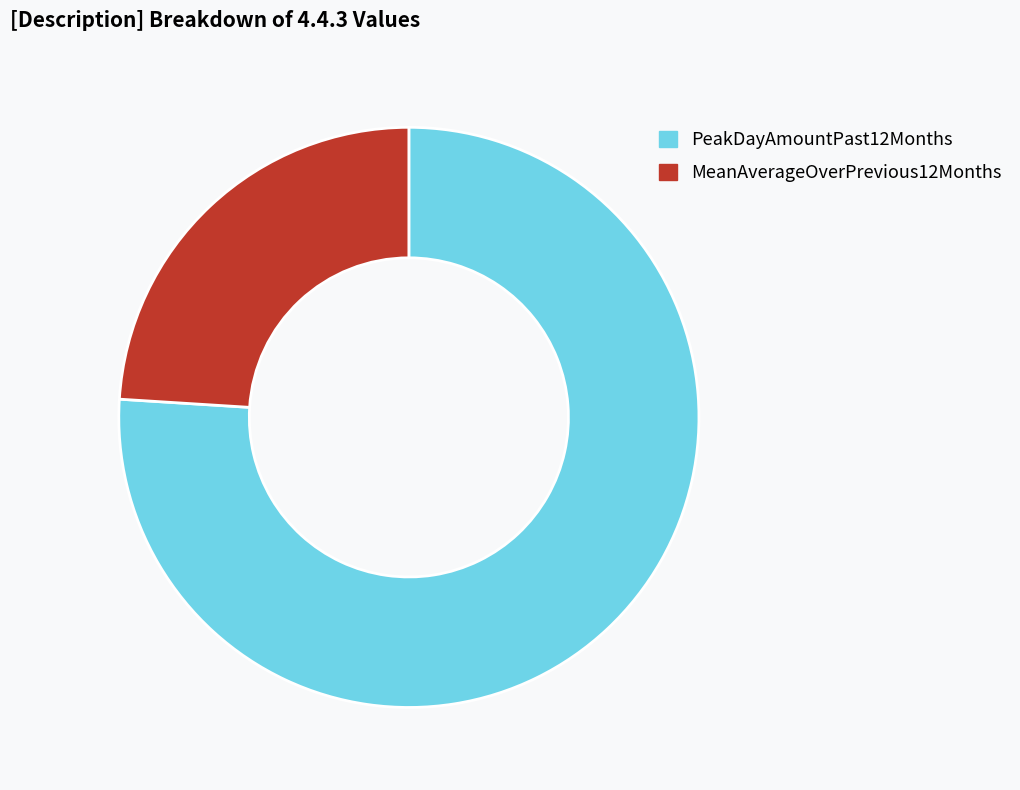

Is there any slice that represents more than half of the pie?

Yes